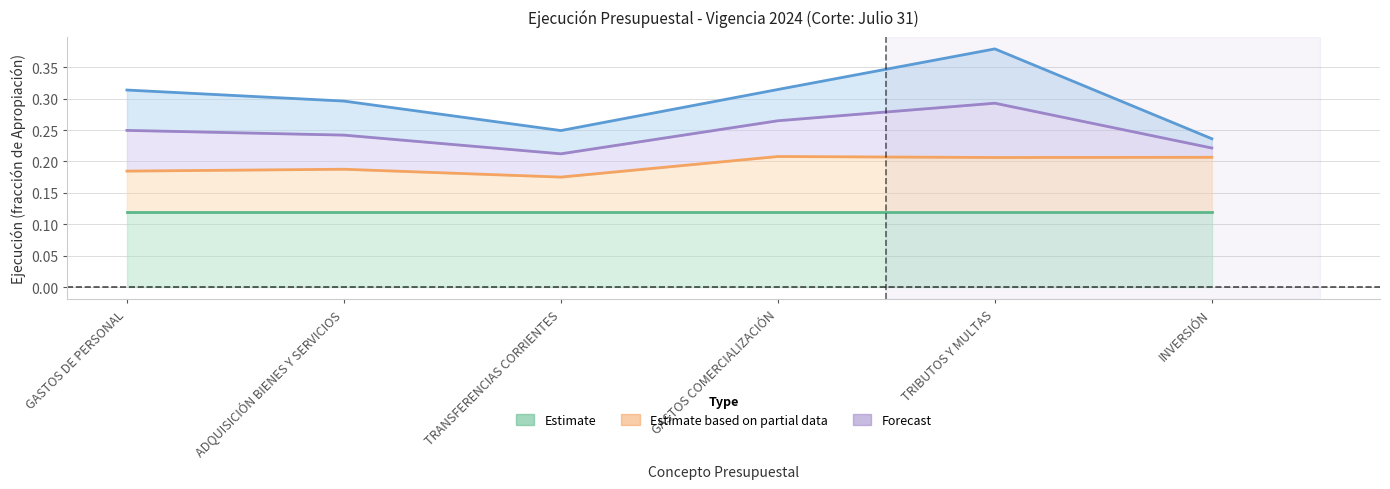

What is the label of the 2nd point from the left?

ADQUISICIÓN BIENES Y SERVICIOS